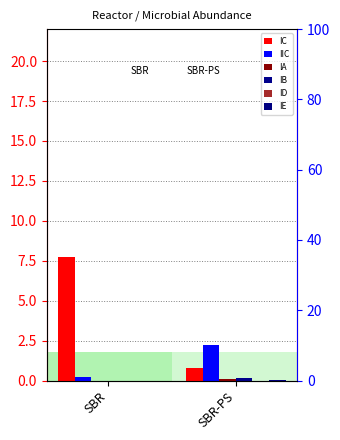

Reading left to right, what are all the values shown in this chart?

IC: SBR=7.8	SBR-PS=0.8
IIC: SBR=0.2	SBR-PS=2.2
IA: SBR=0.0	SBR-PS=0.1
IB: SBR=0.0	SBR-PS=0.1
ID: SBR=0.0	SBR-PS=0.0
IE: SBR=0.0	SBR-PS=0.0